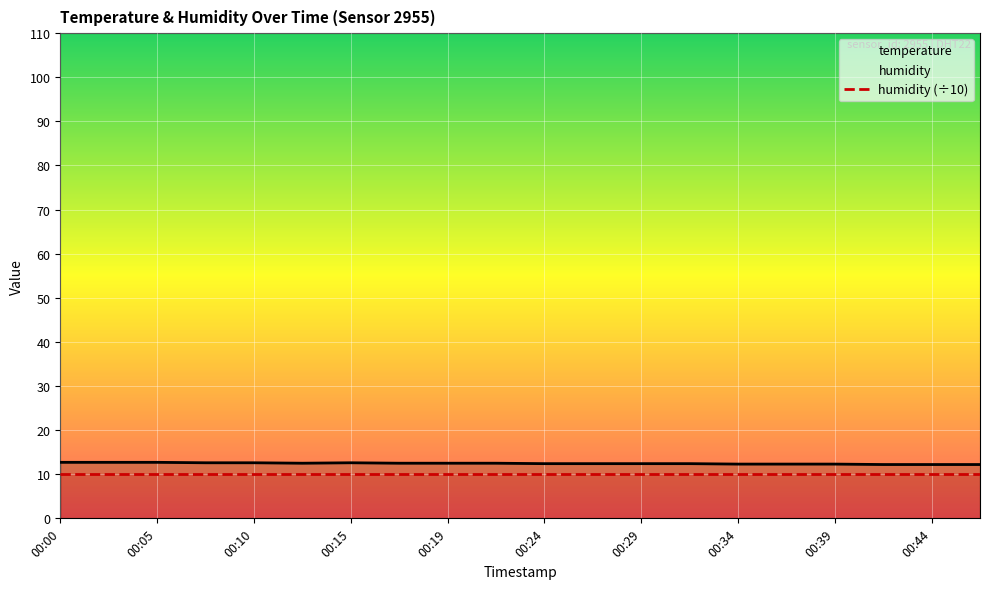

What is the value of the 11th point from the left?

12.4